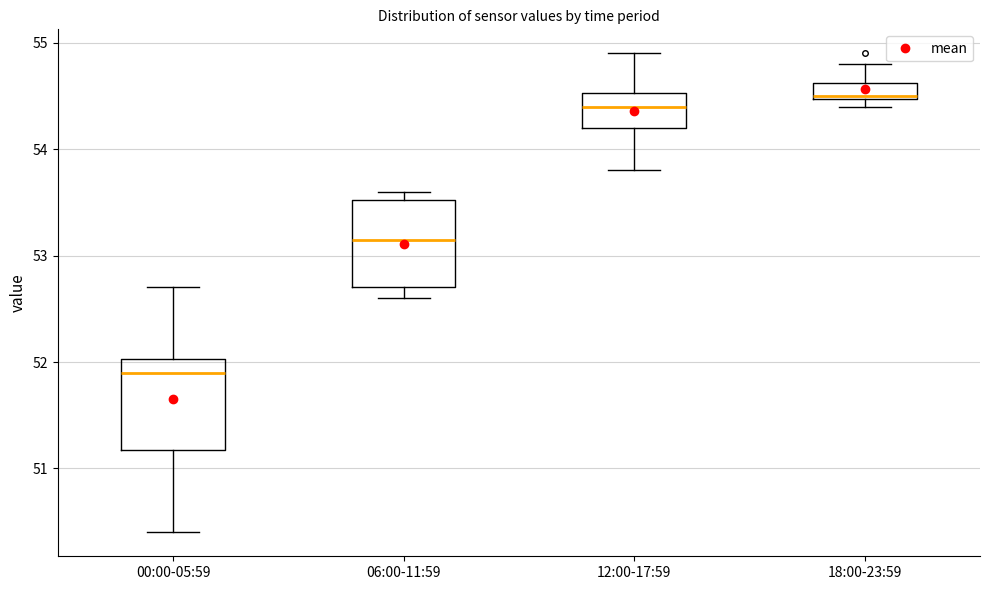

Which box has the highest median line?

18:00-23:59